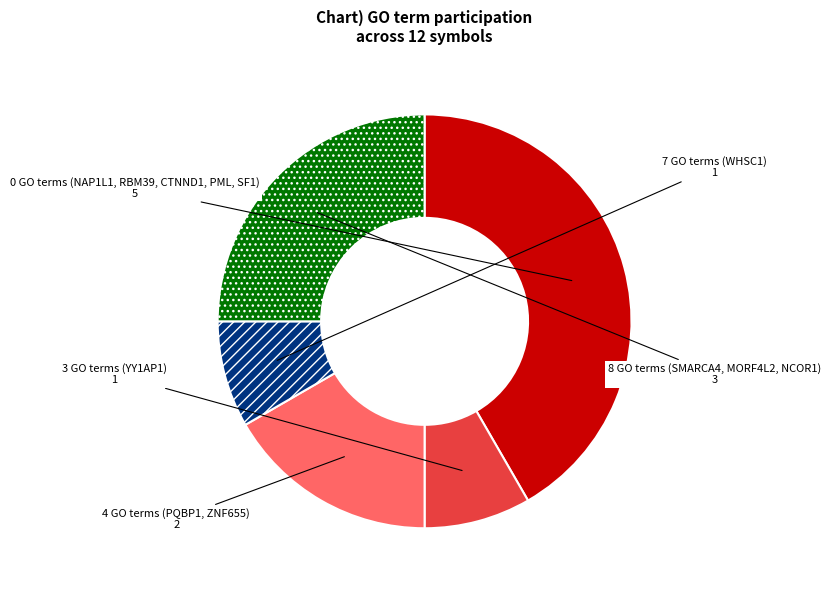

Between 4 GO terms (PQBP1, ZNF655) and 8 GO terms (SMARCA4, MORF4L2, NCOR1), which is larger?

8 GO terms (SMARCA4, MORF4L2, NCOR1)